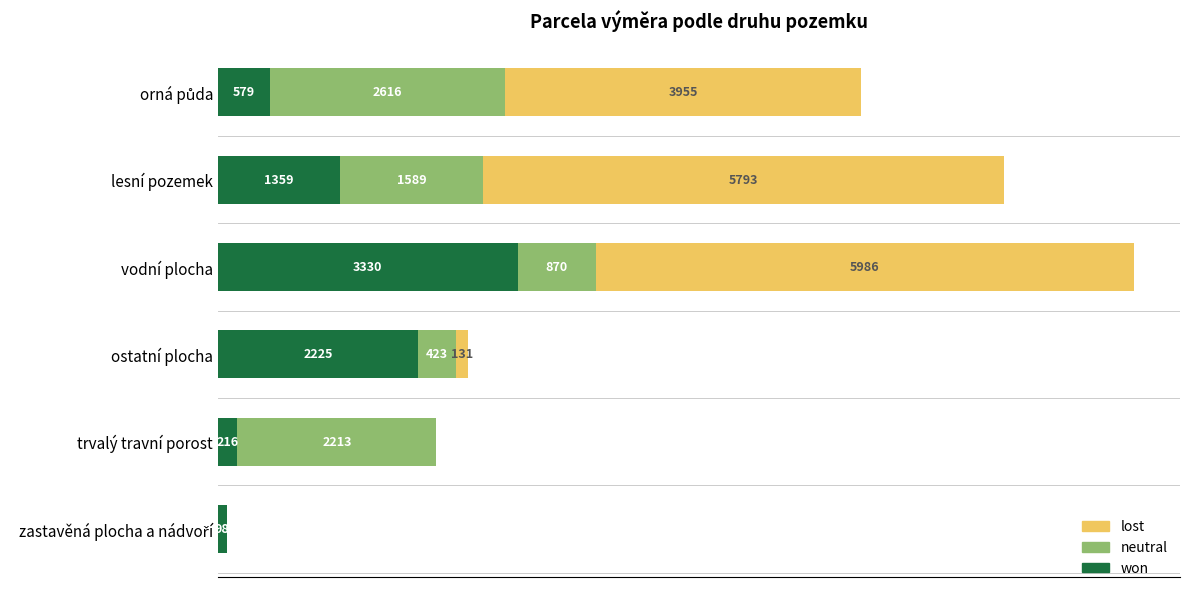

Which category has the highest value in the won series?

vodní plocha